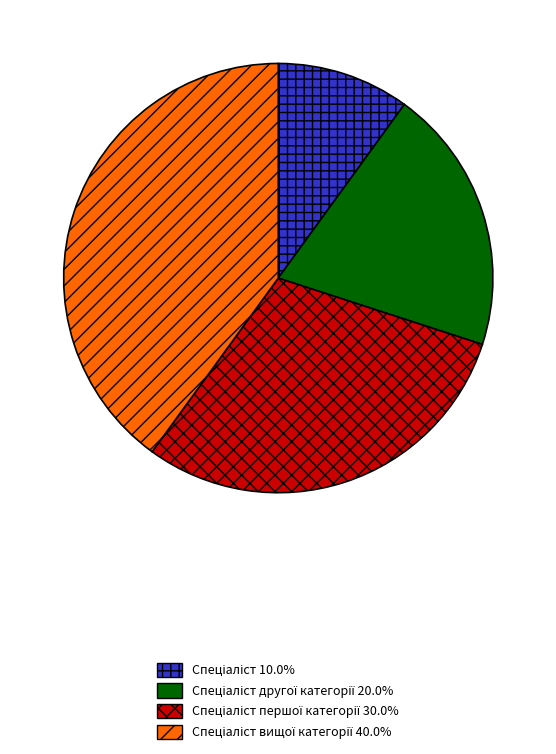

Does any single category account for the majority?

No